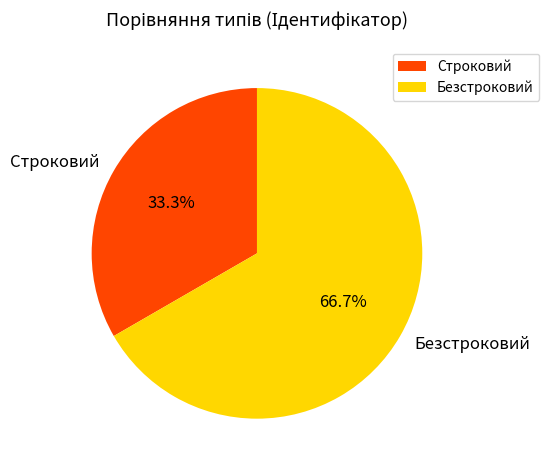

What is the largest slice in the pie chart?

Безстроковий